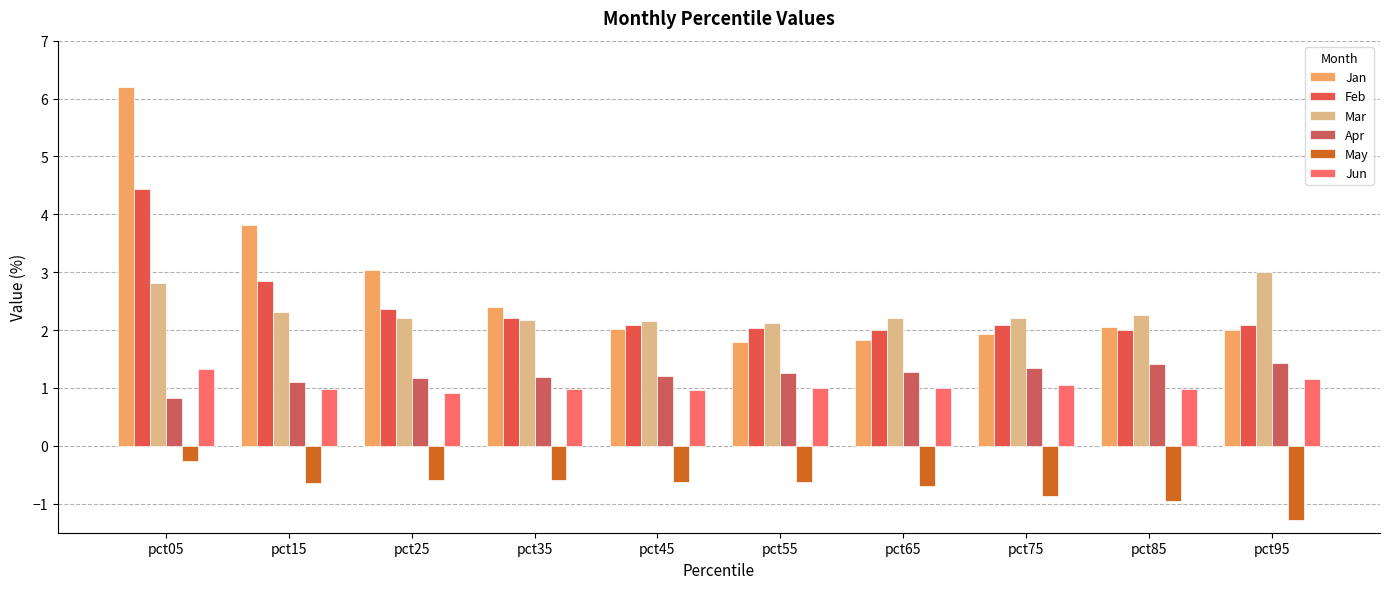

What is the total value across all series at pct75?

7.8